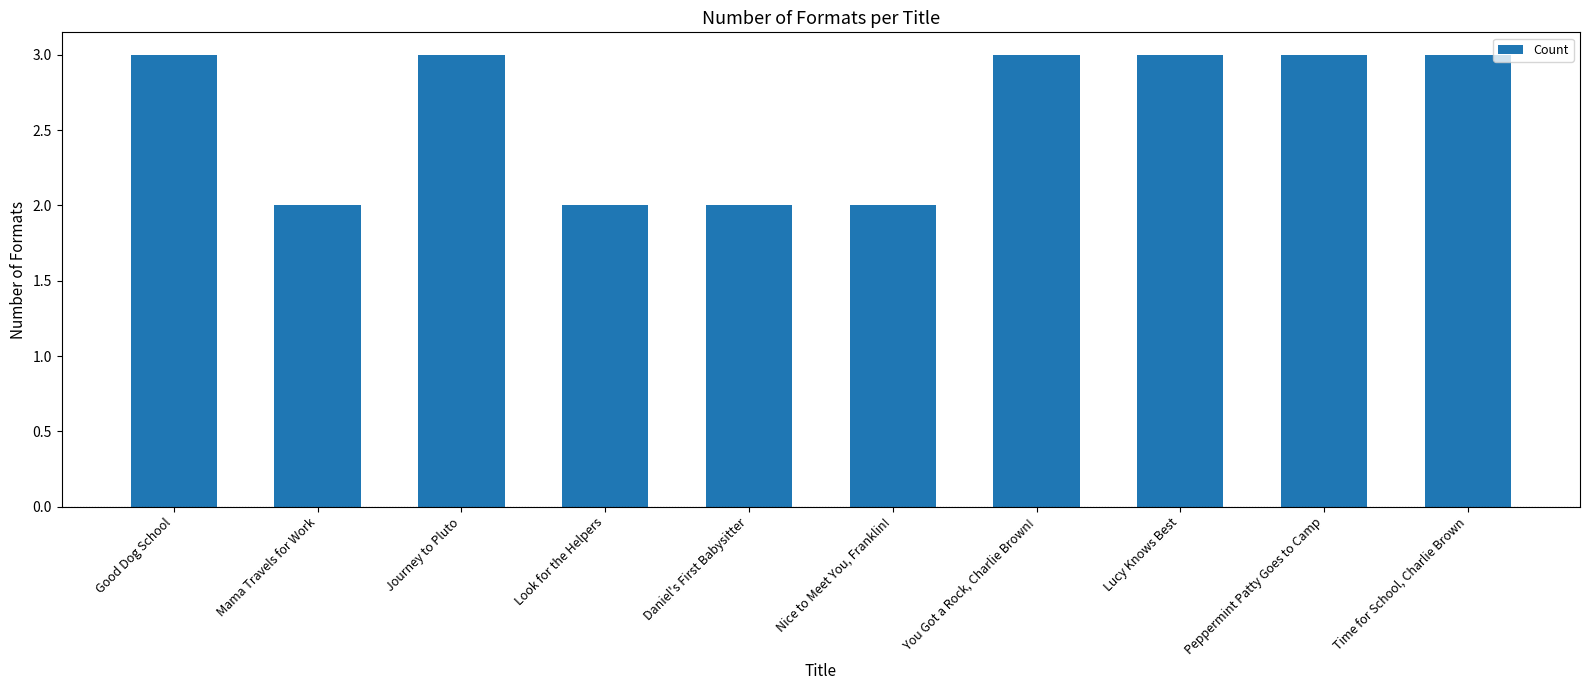

Does the chart contain stacked bars?

No